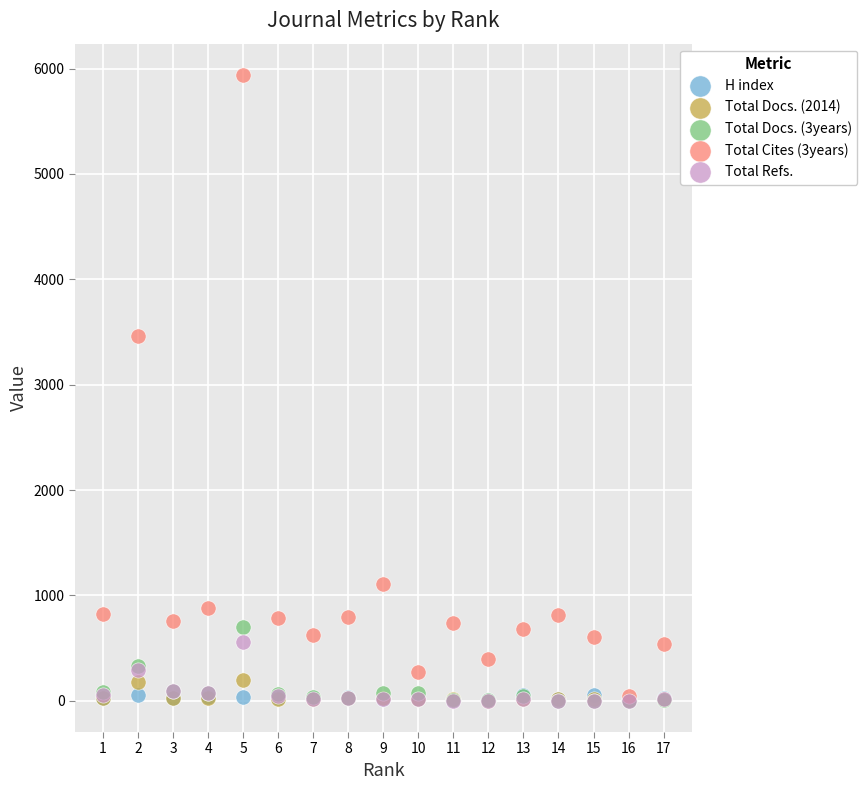

Across all series, what Y value is closest to 2970?

3458